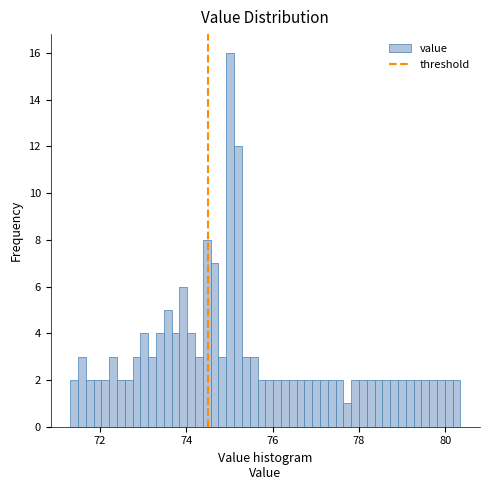

Around what value on the x-axis is the tallest bar? Give the approximate position of its centre, as read against the axis.

75.0